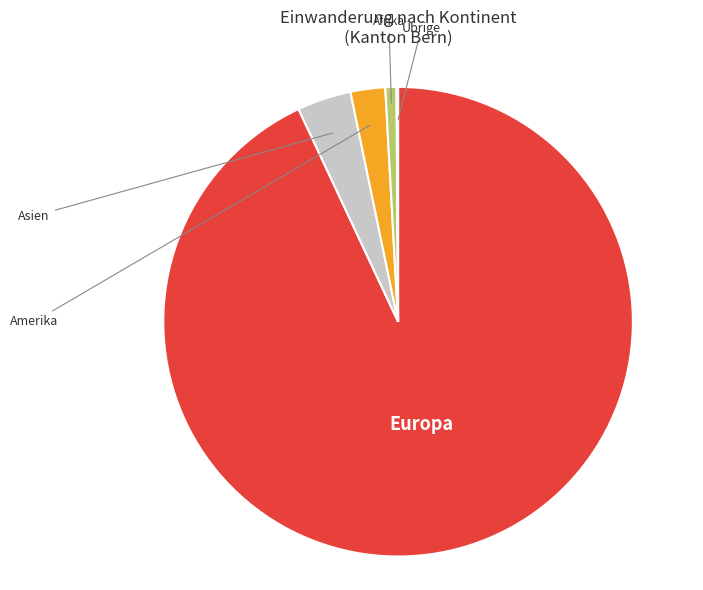

Is there any slice that represents more than half of the pie?

Yes